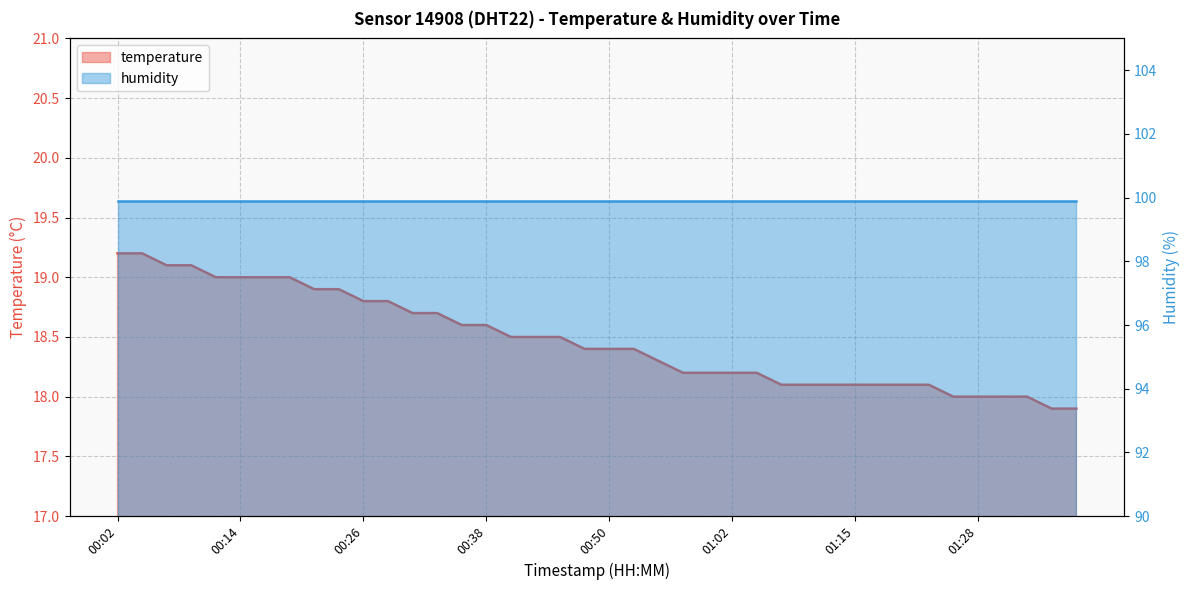

Which has a higher value, 00:45 or 01:17?

00:45